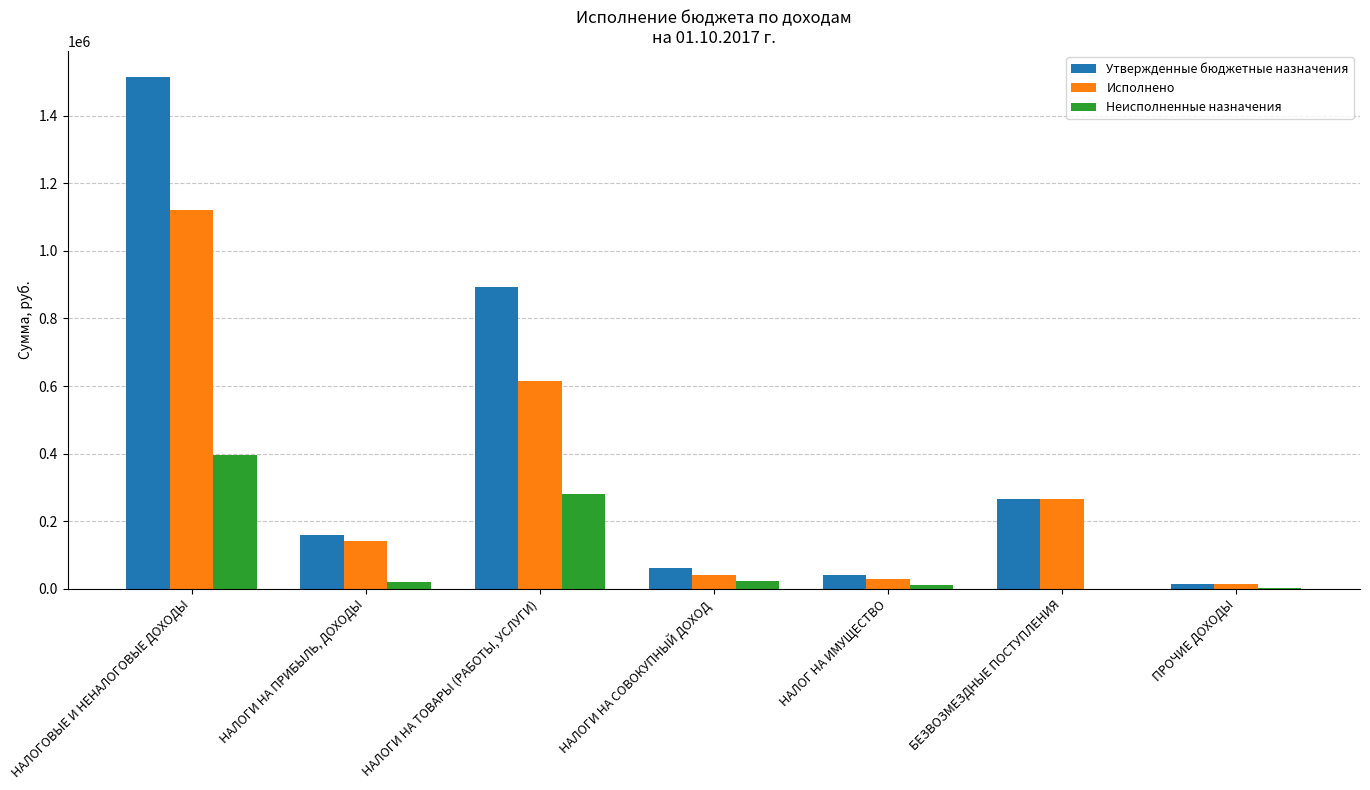

At which category is the sum across all series the highest?

НАЛОГОВЫЕ И НЕНАЛОГОВЫЕ ДОХОДЫ